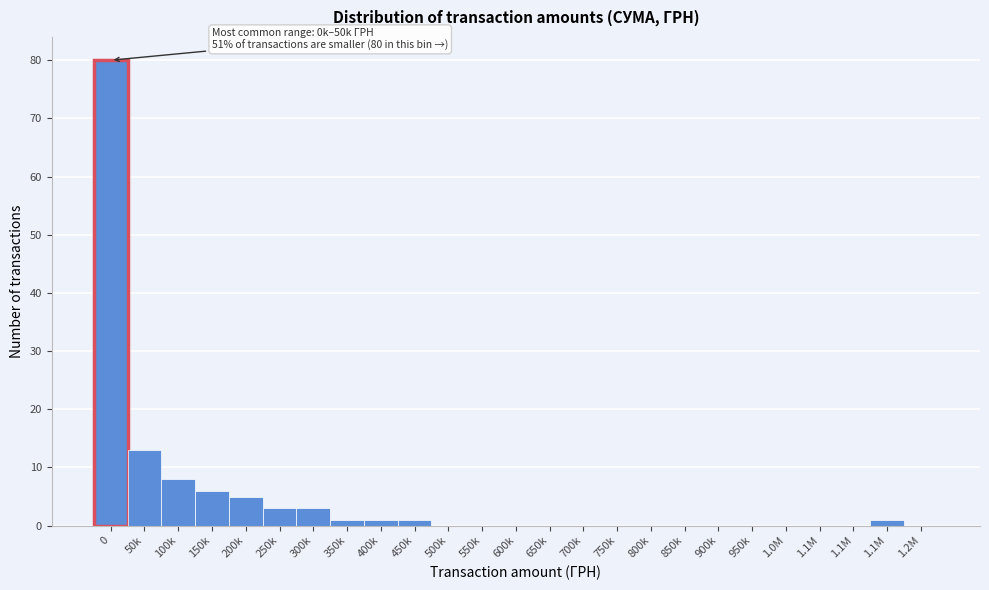

How many series are shown in this chart?

1